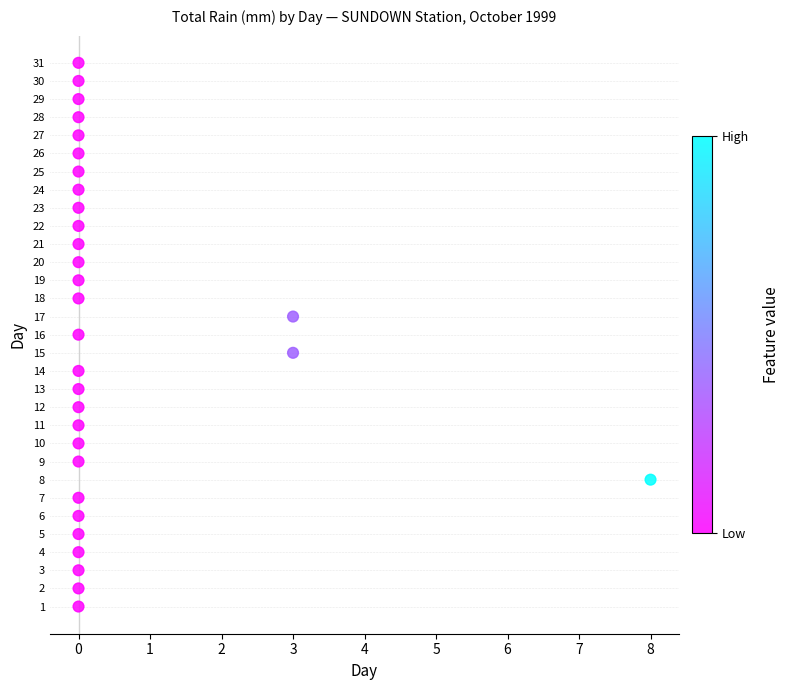

What is the range of X values (max minus min)?

8